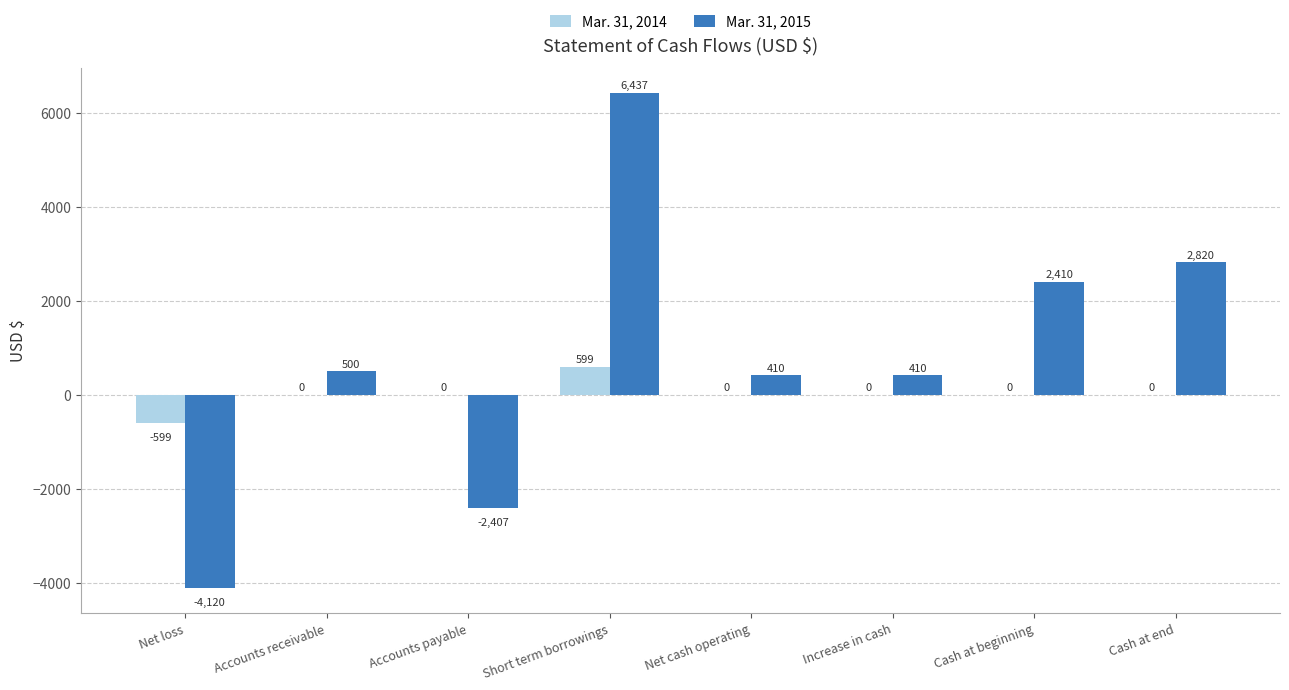

What is the total value across all series at Accounts receivable?

500